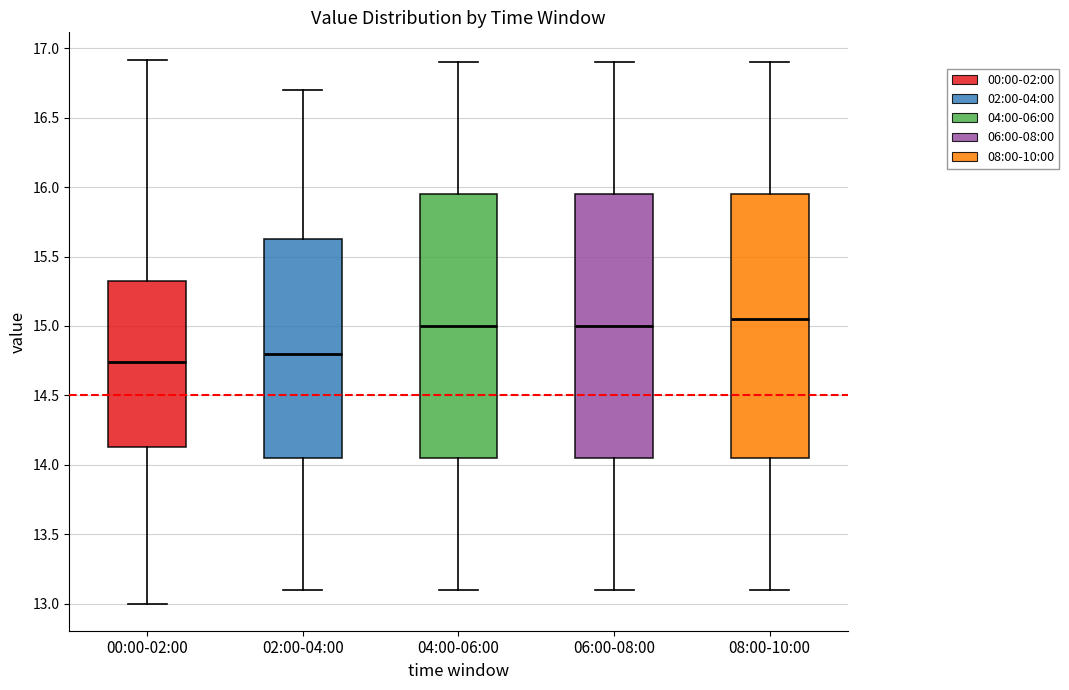

Reading left to right, transcribe this box plot: for each box, give where its median line is, the range the box spans, and where its two whiskers end, as read against the y-axis. The values are not printed on the chart, so give them approximately, as read against the axis.

00:00-02:00: median 14.75, box 14.15 to 15.35, whiskers 13.00 to 16.90
02:00-04:00: median 14.80, box 14.05 to 15.65, whiskers 13.10 to 16.70
04:00-06:00: median 15.00, box 14.05 to 15.95, whiskers 13.10 to 16.90
06:00-08:00: median 15.00, box 14.05 to 15.95, whiskers 13.10 to 16.90
08:00-10:00: median 15.05, box 14.05 to 15.95, whiskers 13.10 to 16.90